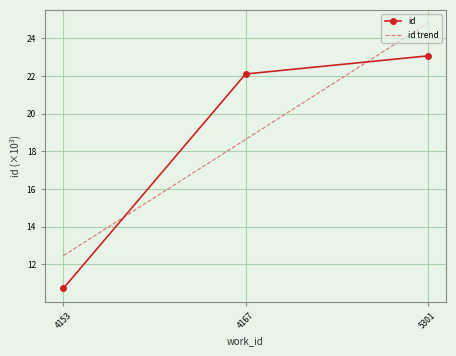

At which label is the value closest to 16?

4153